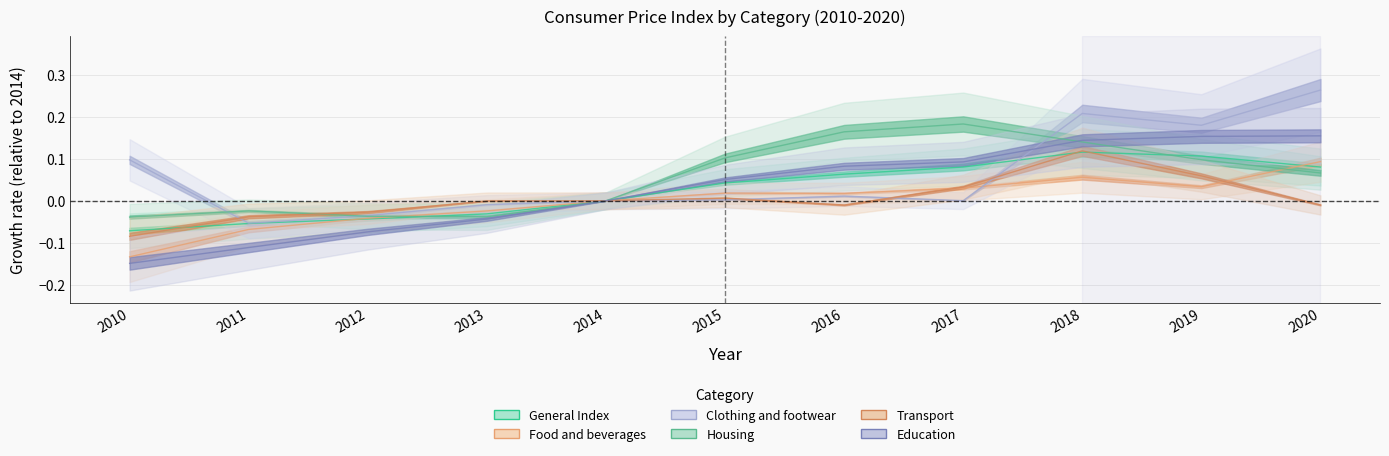

True or false: Transport and Housing cross at least once.

True